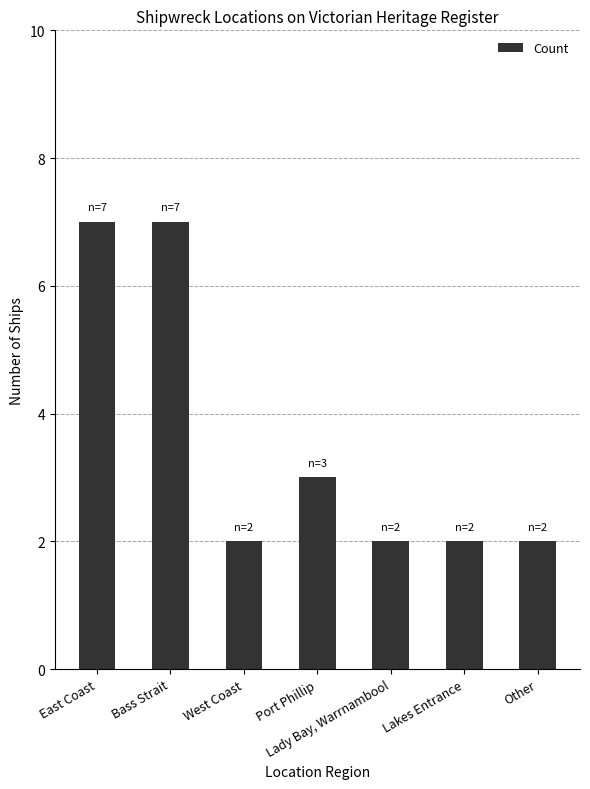

What is the maximum value shown in the chart?

7